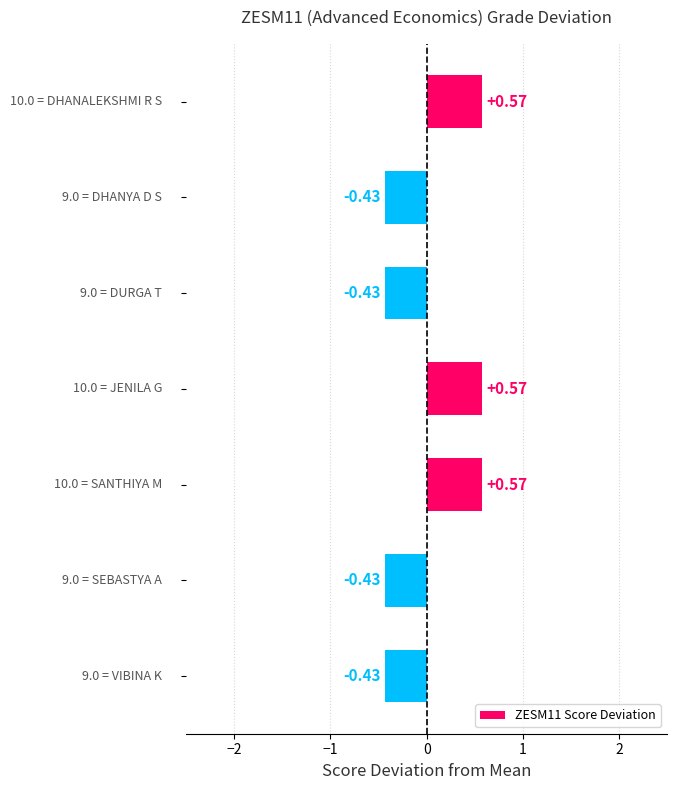

Count the values in the range 0 to 1.

3